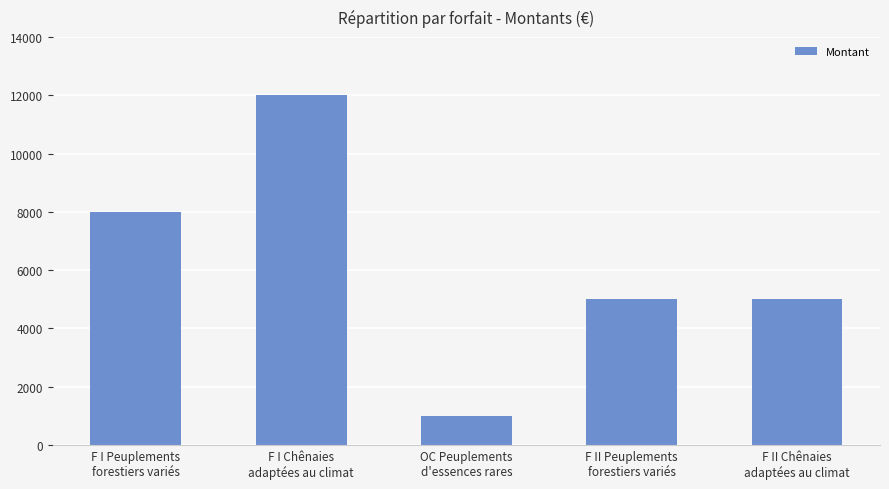

Where does the data first go above 5000?

F I Peuplements
forestiers variés